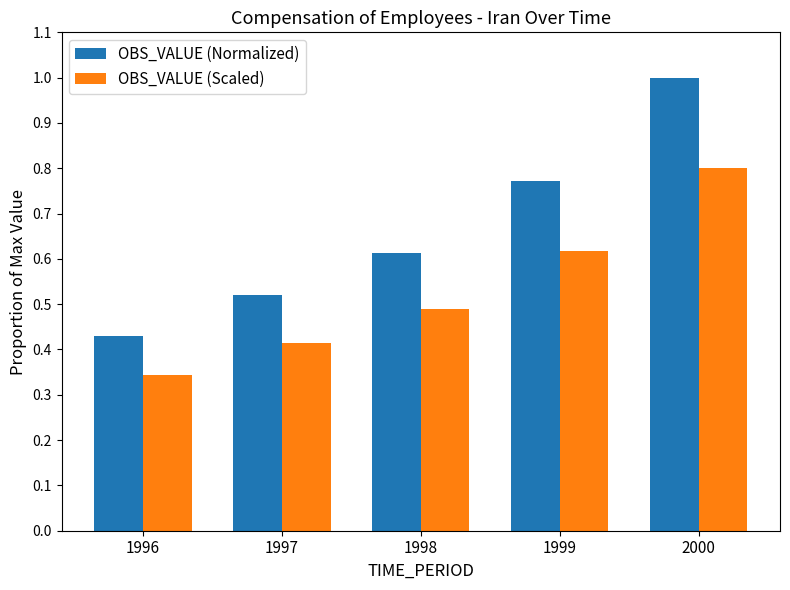

What is the sum of all OBS_VALUE (Normalized) values?

3.3